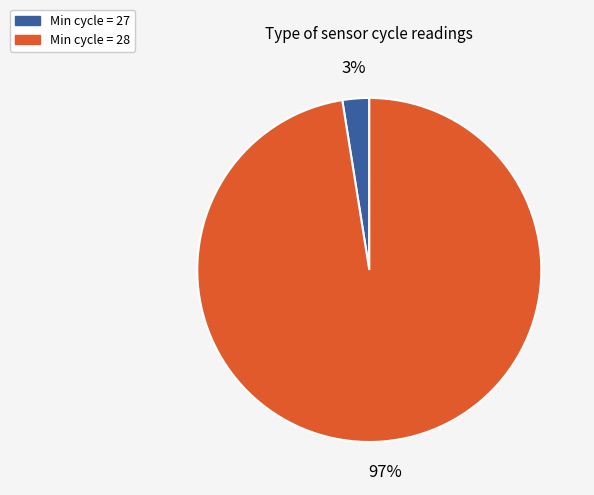

Is there a majority slice in this chart?

Yes